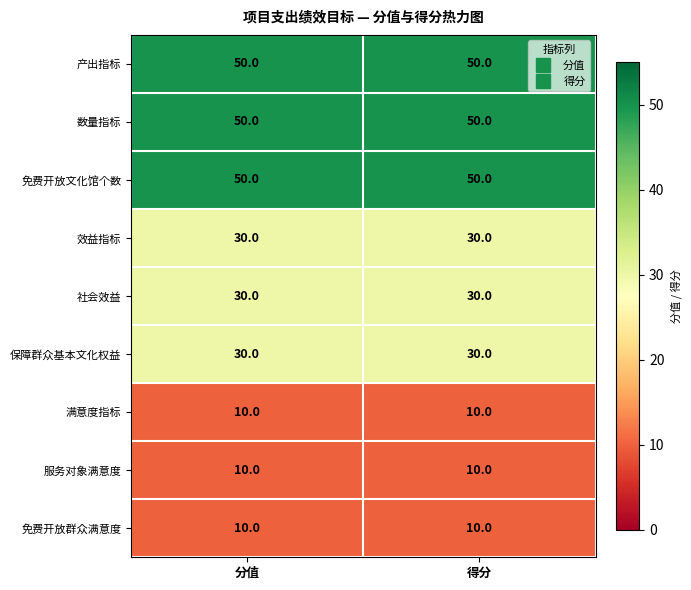

What is the spread (max minus min) of values at 得分?

40